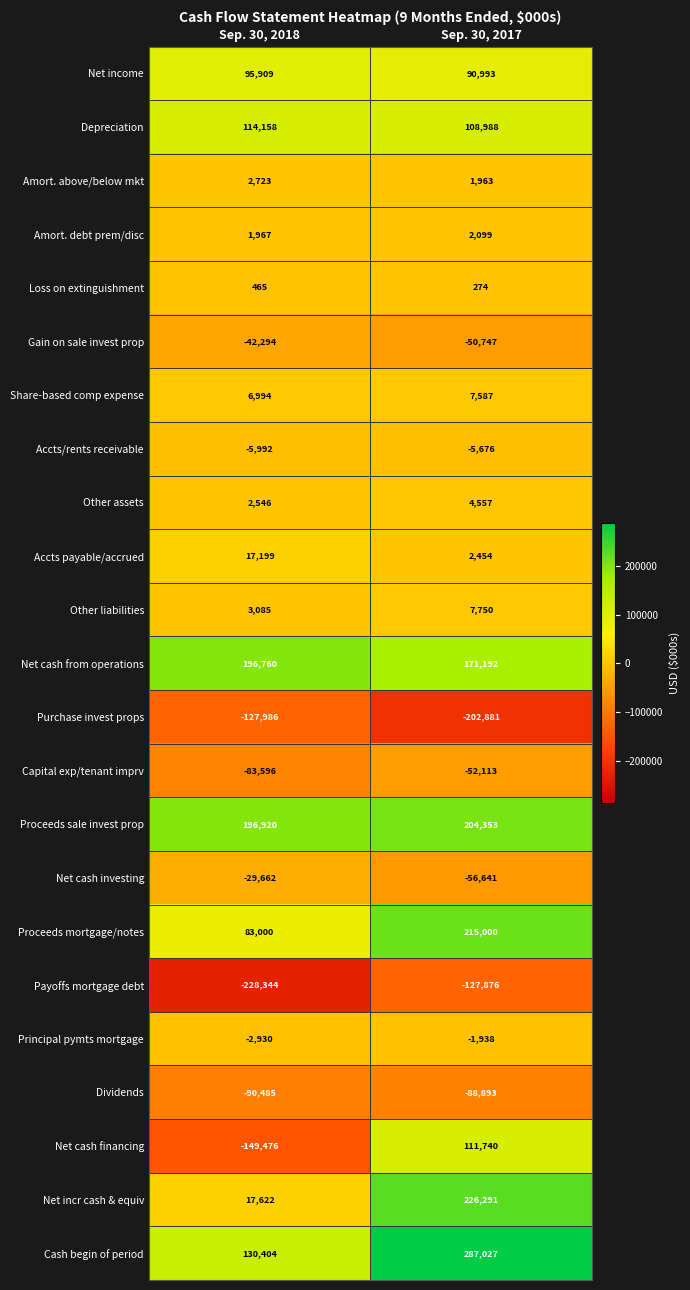

Which series has the largest range (max minus min)?

Net cash financing